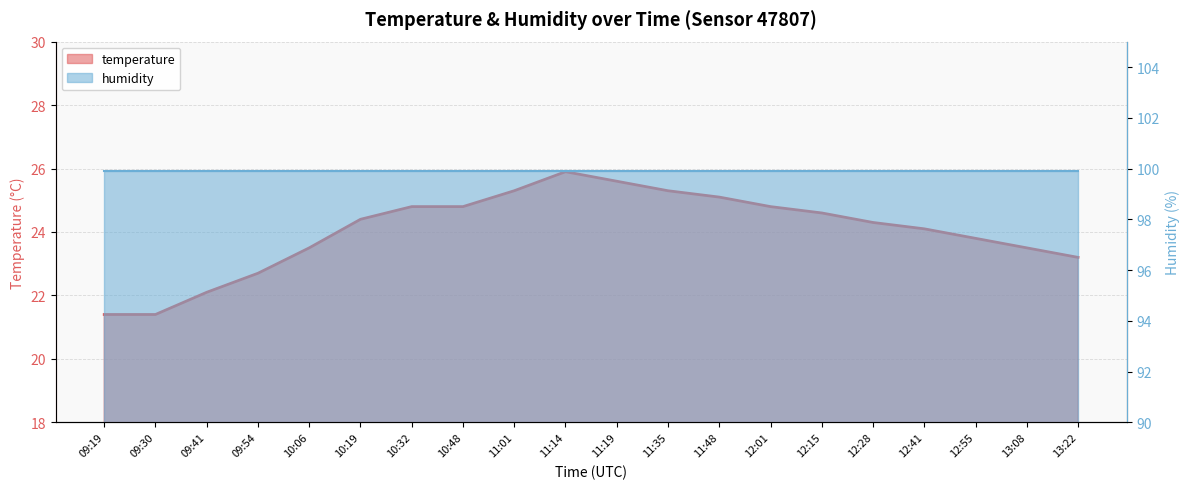

Rank the categories by value from highest to lowest.

11:14, 11:19, 11:01, 11:35, 11:48, 10:32, 10:48, 12:01, 12:15, 10:19, 12:28, 12:41, 12:55, 10:06, 13:08, 13:22, 09:54, 09:41, 09:19, 09:30